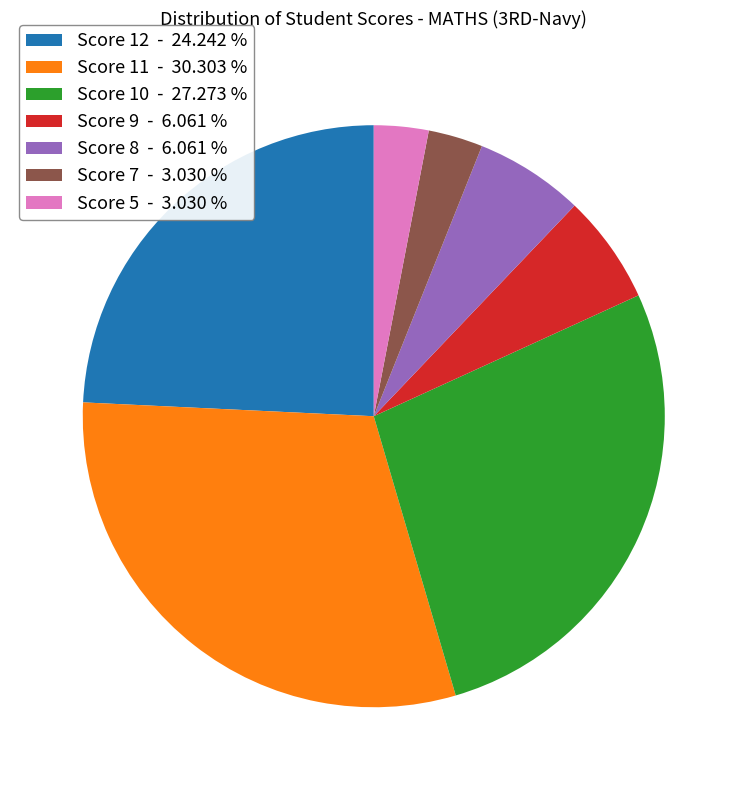

Which slice is the largest?

Score 11